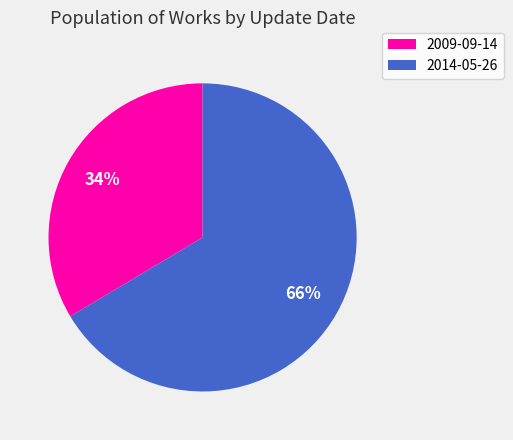

Count the number of slices in the pie.

2